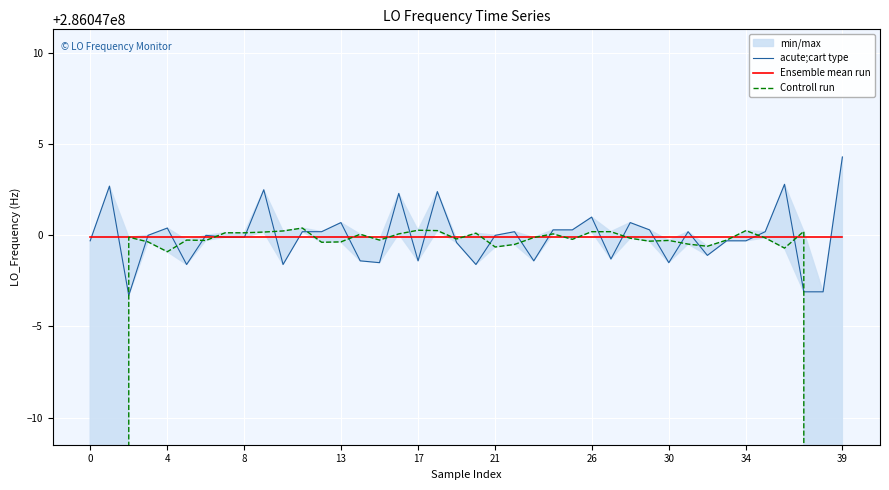

At which category is the sum across all series the highest?

39